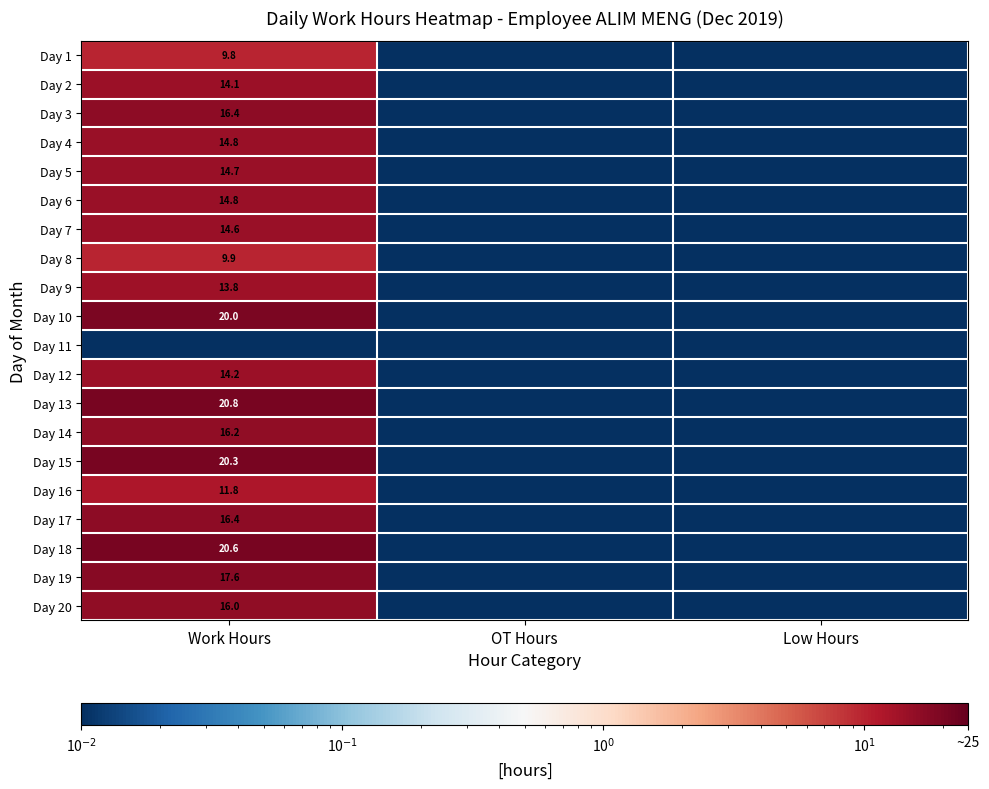

Count the number of categories in the chart.

3